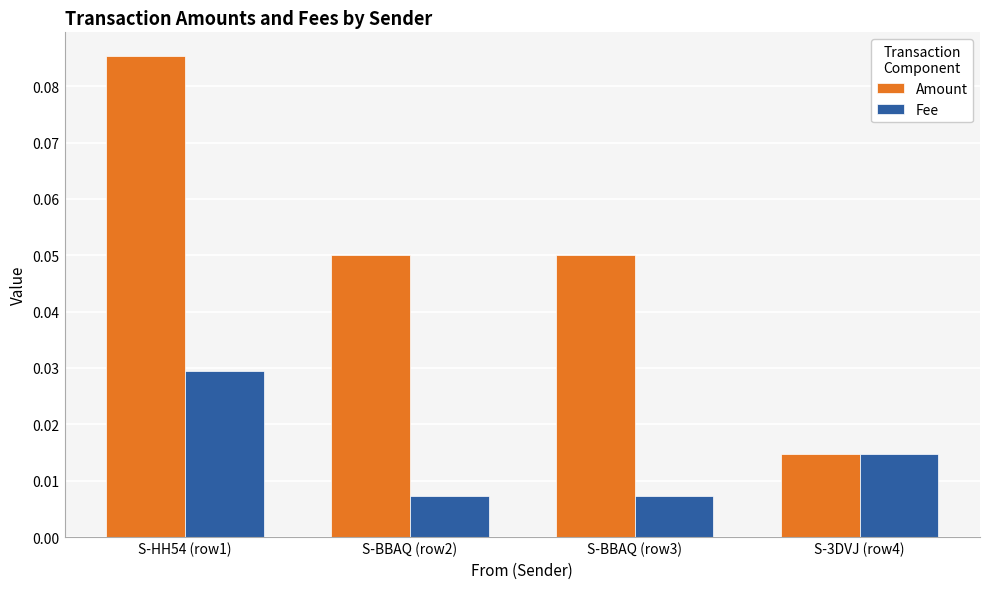

Which series has the largest total across all categories?

Amount